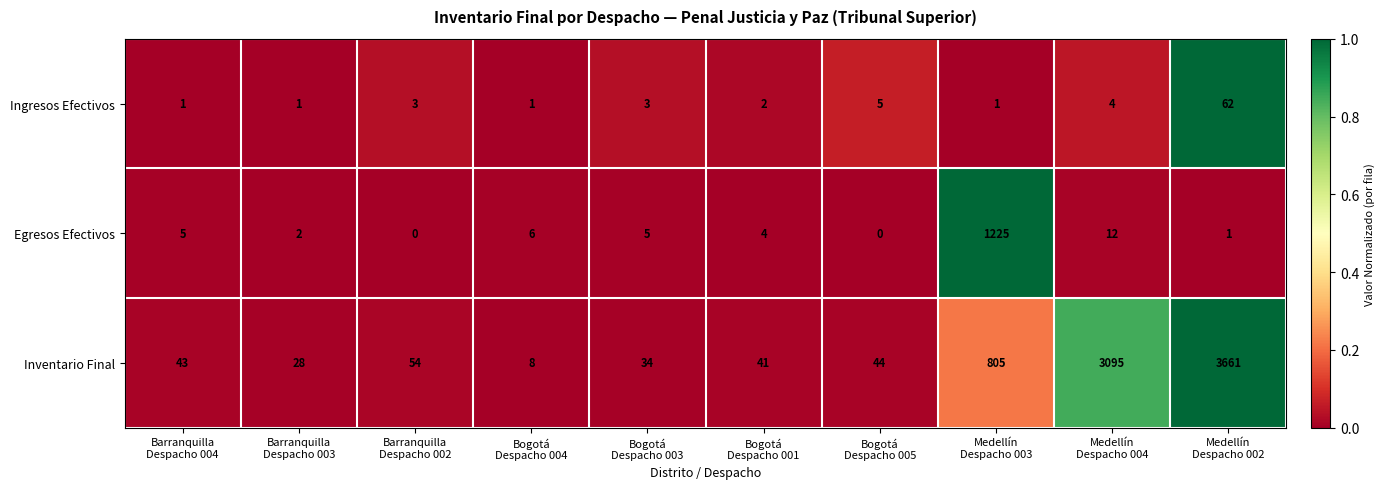

At how many categories does at least one series exceed 0?

10